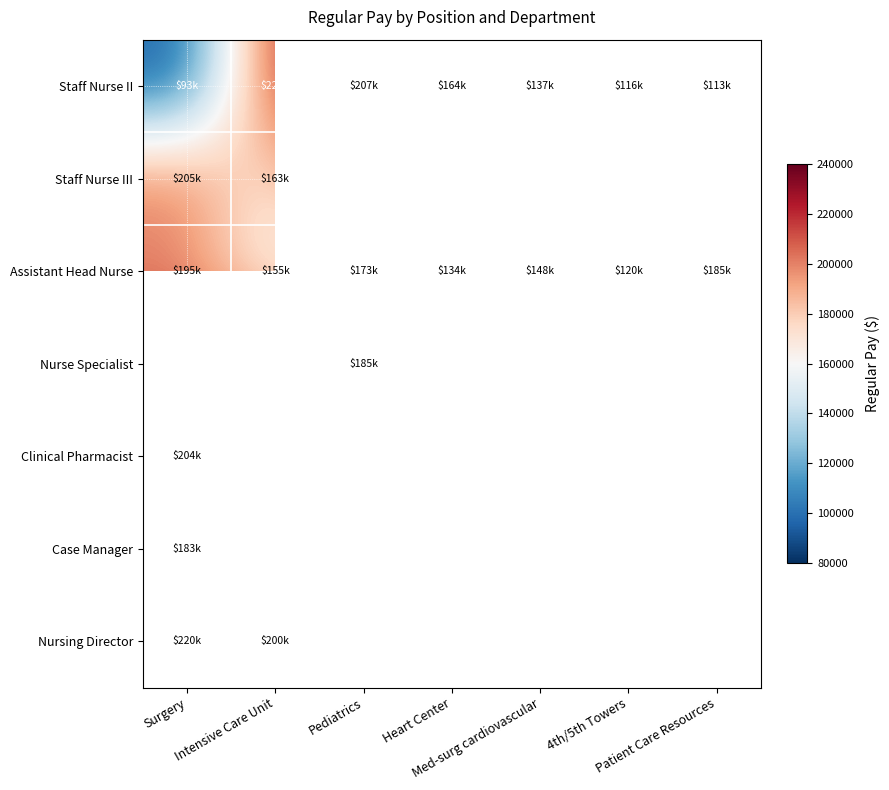

At how many categories does at least one series exceed 137413?

6